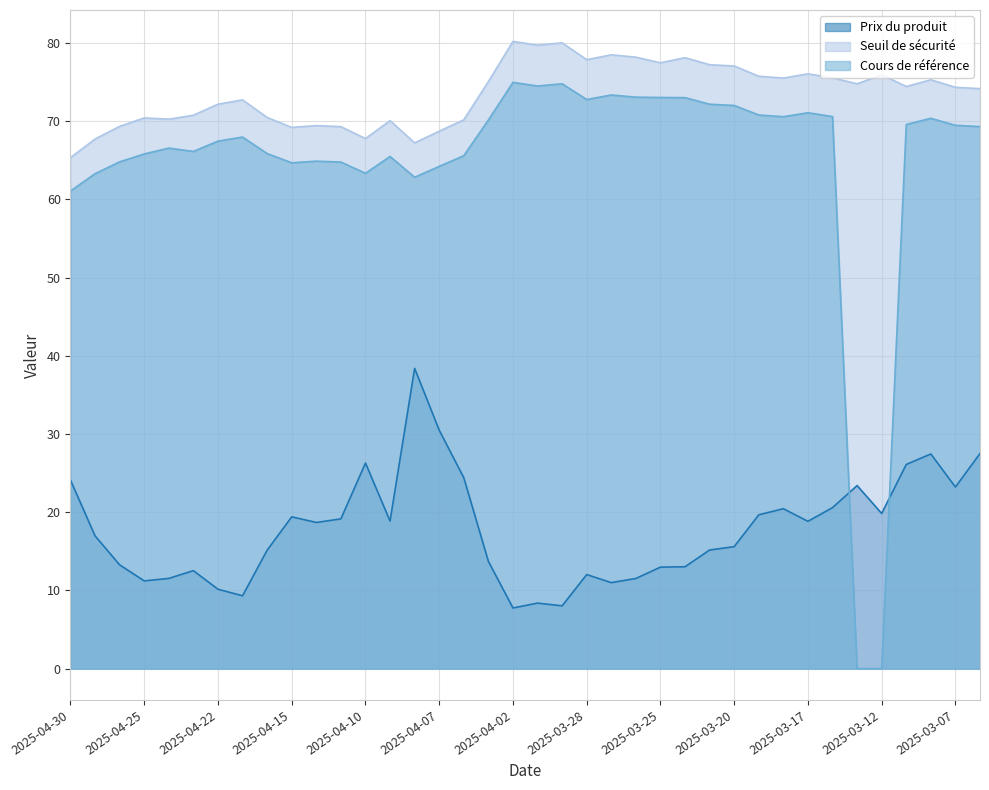

Between 2025-04-03 and 2025-03-10, which is larger?

2025-03-10